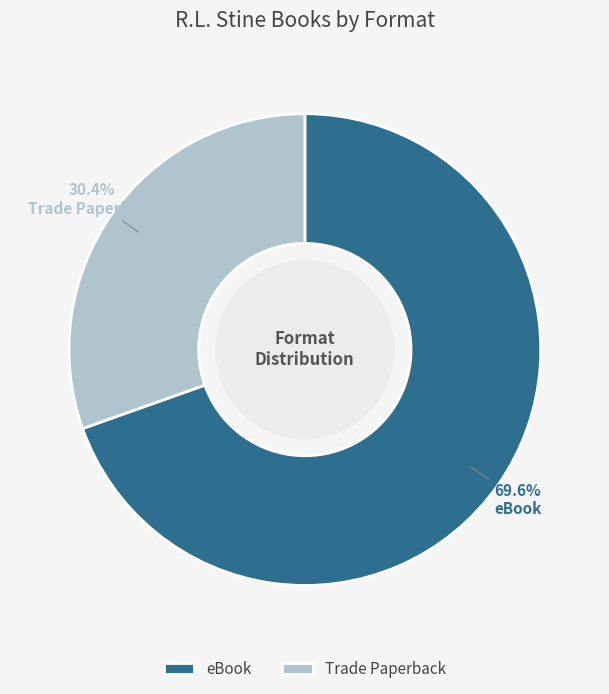

Does eBook represent more than half of the total?

Yes